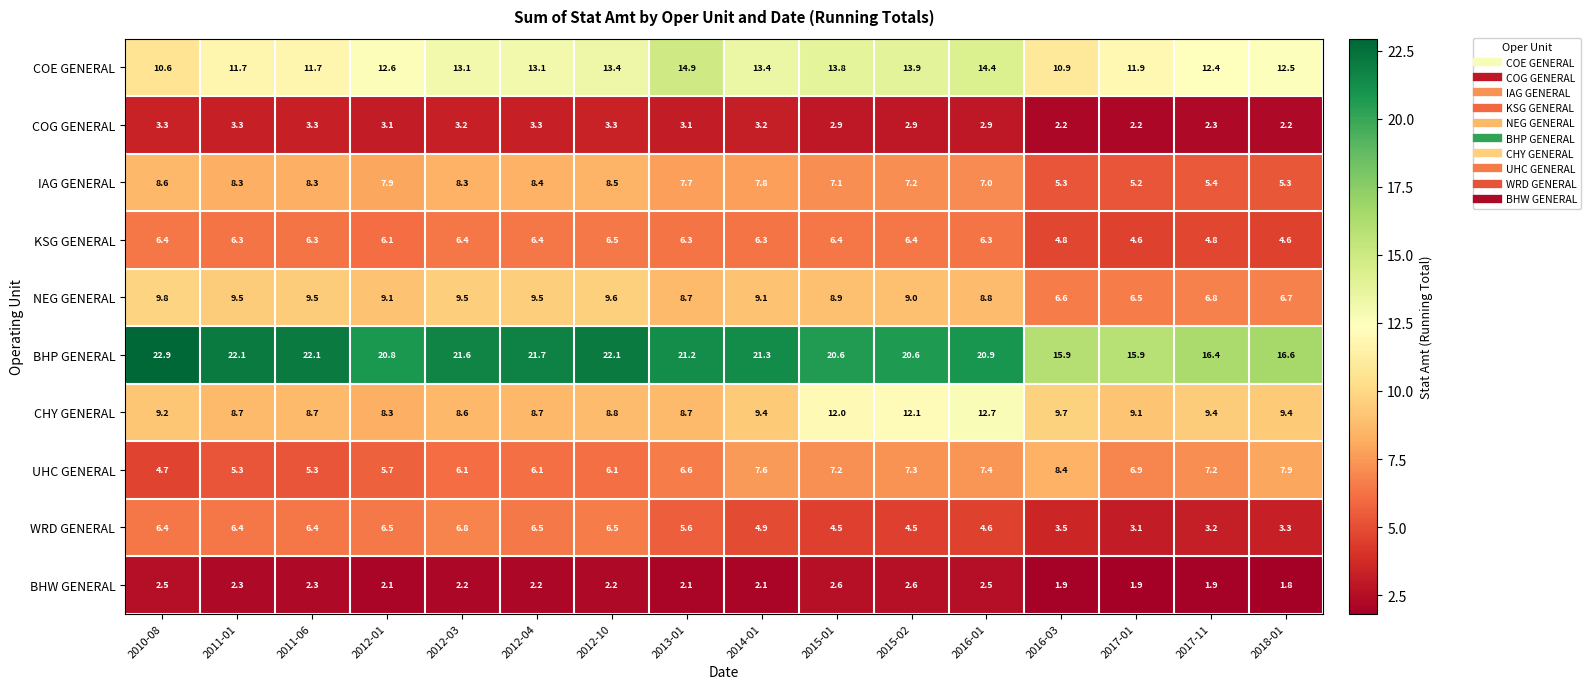

What is the sum of all KSG GENERAL values?

94.9